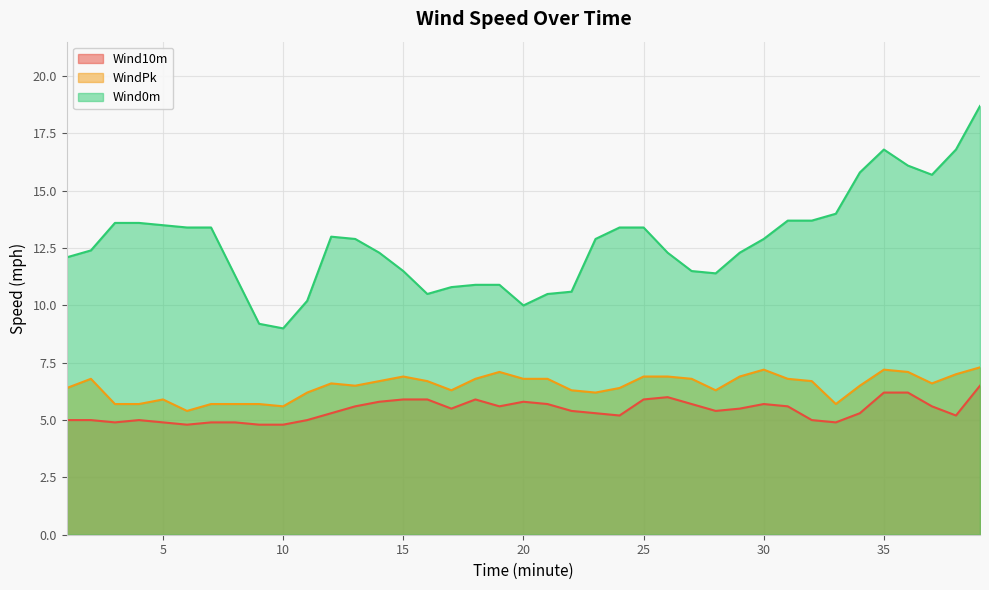

What is the value of the Wind0m point at the 27th from the left?

11.5